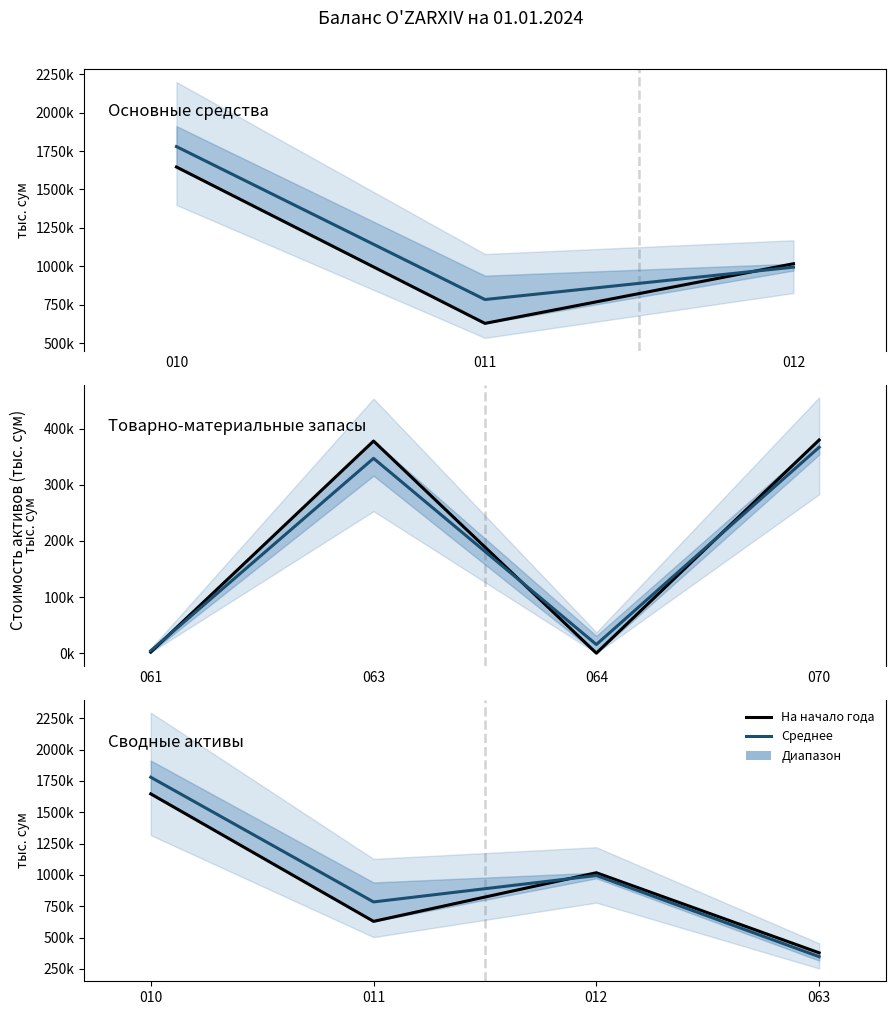

At which label does На начало года reach its peak?

010